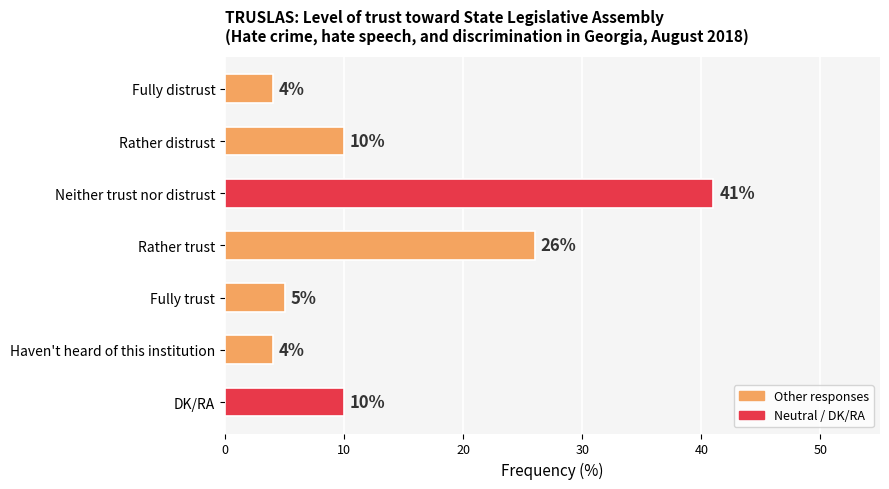

Reading top to bottom, extract all data points from this chart.

4	10	41	26	5	4	10